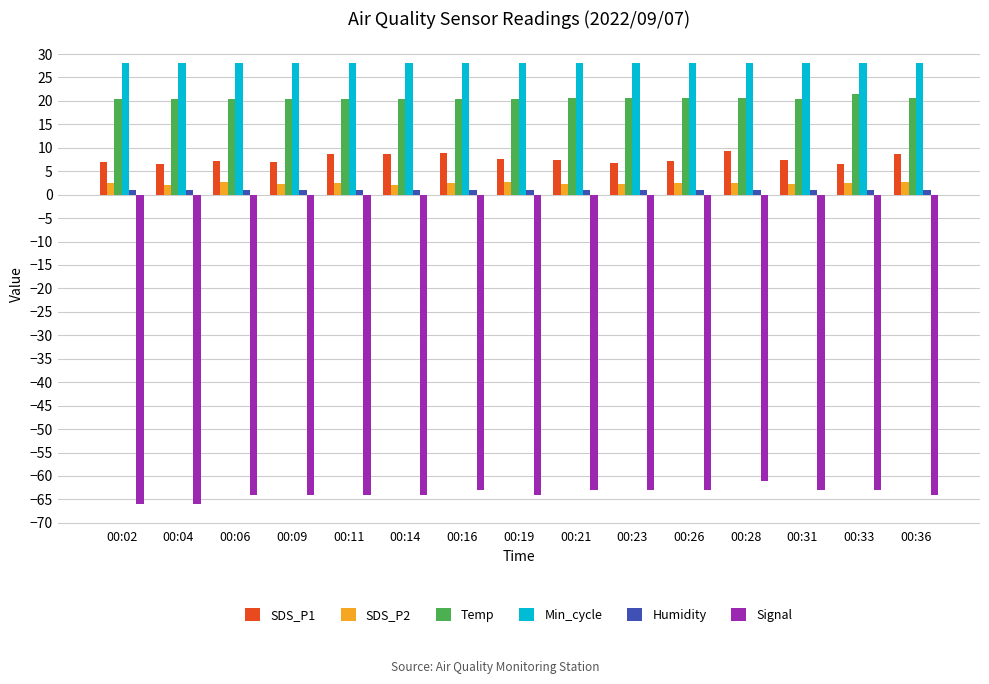

What is the sum of the Min_cycle values at 00:06 and 00:11?

56.0